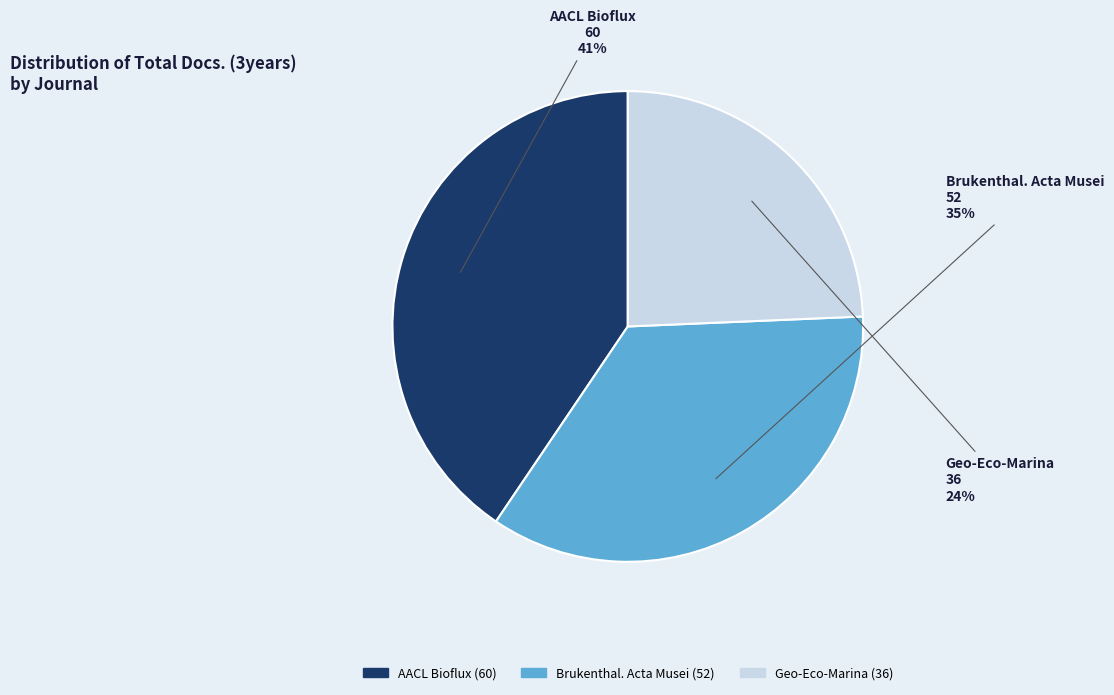

Does Brukenthal. Acta Musei represent more than half of the total?

No